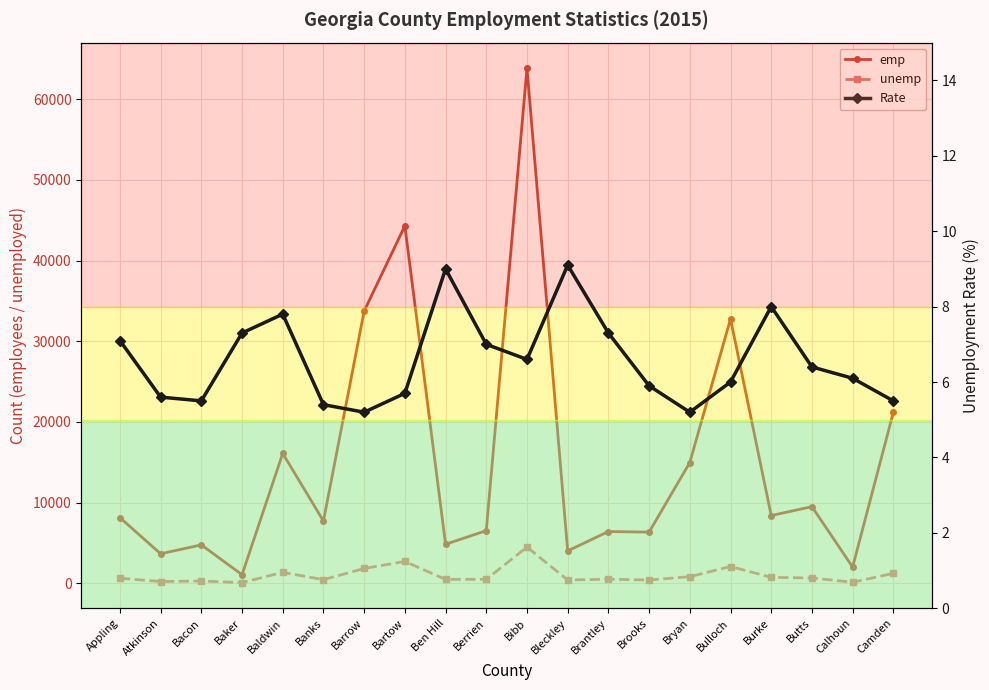

True or false: emp has more than 2 points higher than both neighbors.

True